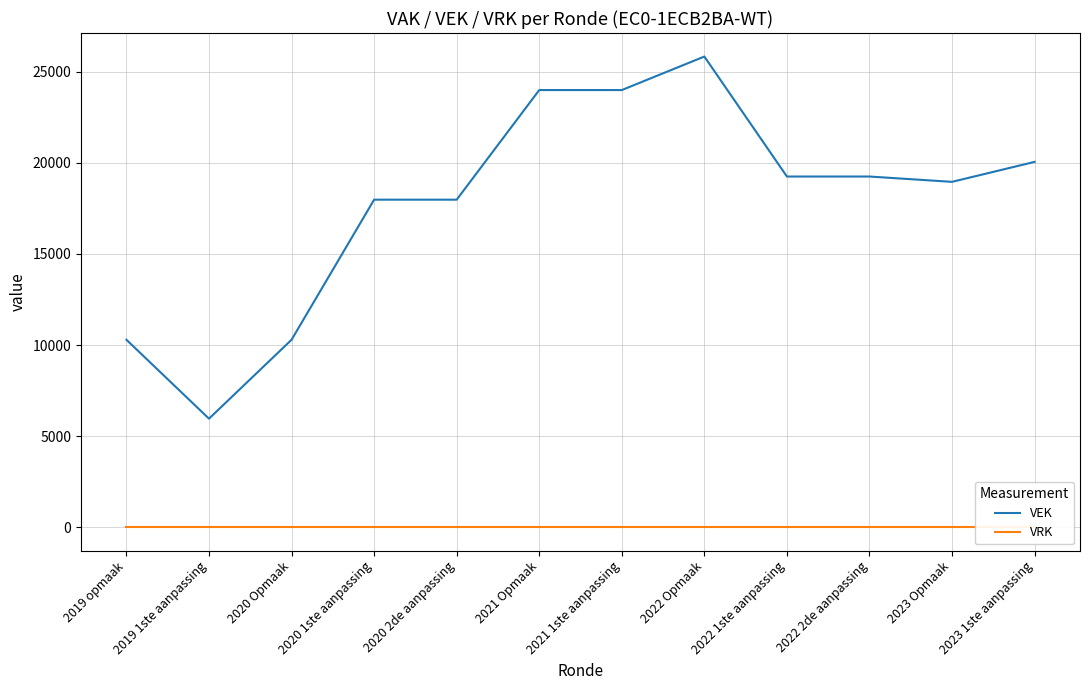

True or false: VEK and VRK cross at least once.

False